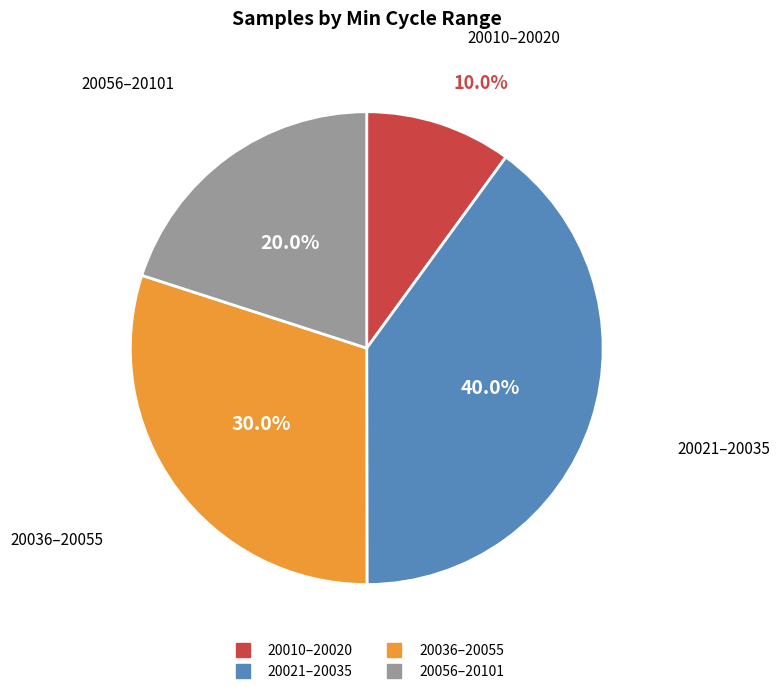

Does any single category account for the majority?

No